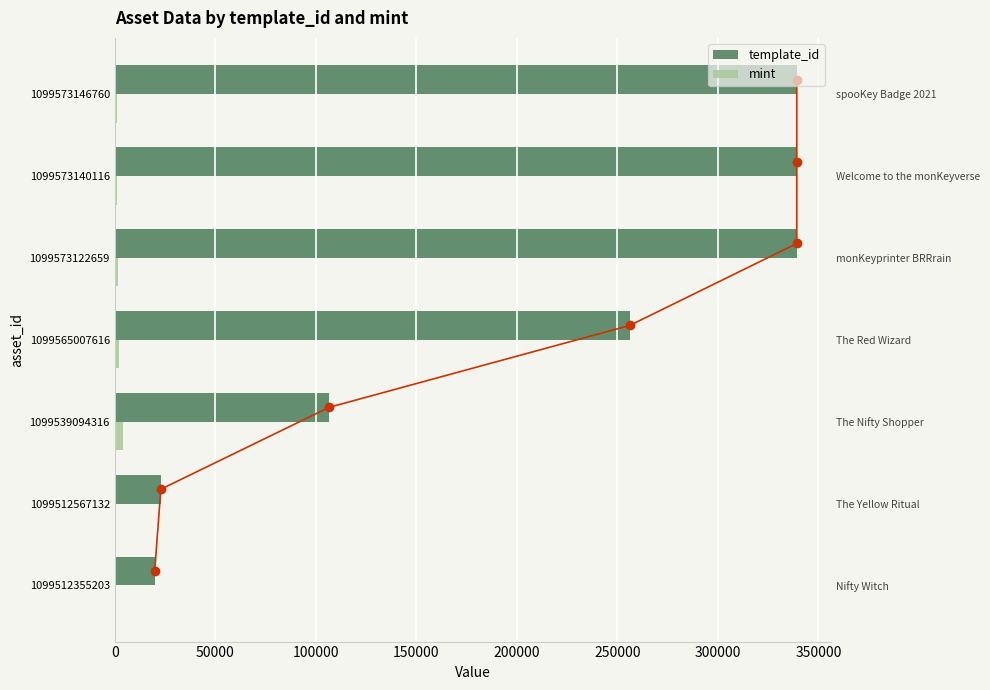

Which has a higher value, 1099573122659 or 1099573146760?

1099573146760